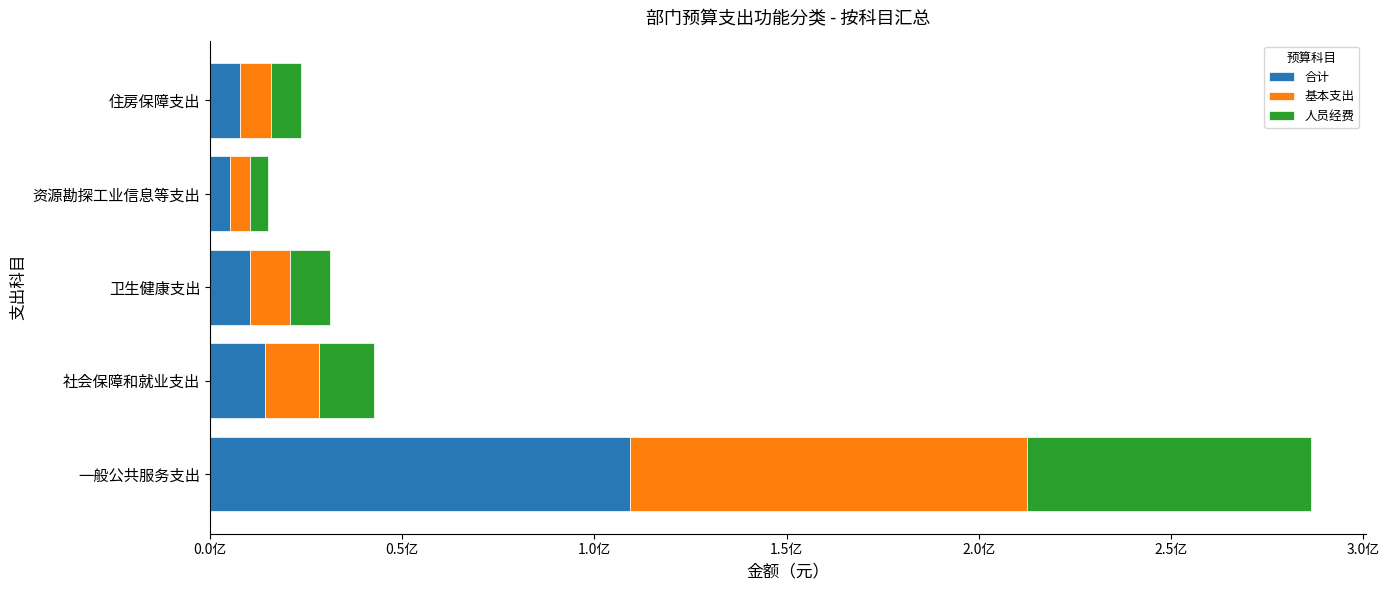

What are all the series names shown in the legend?

合计, 基本支出, 人员经费